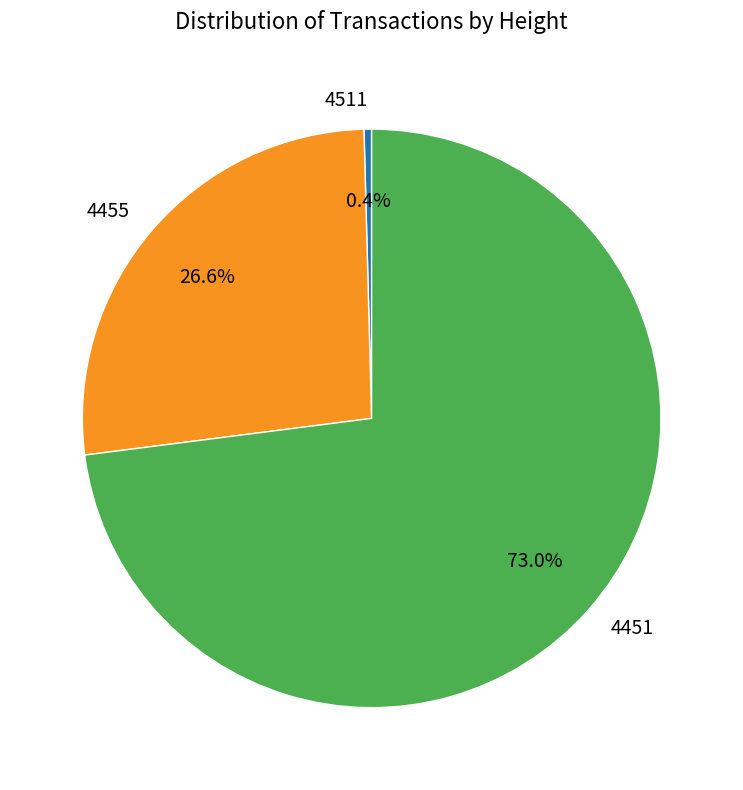

Is there a majority slice in this chart?

Yes